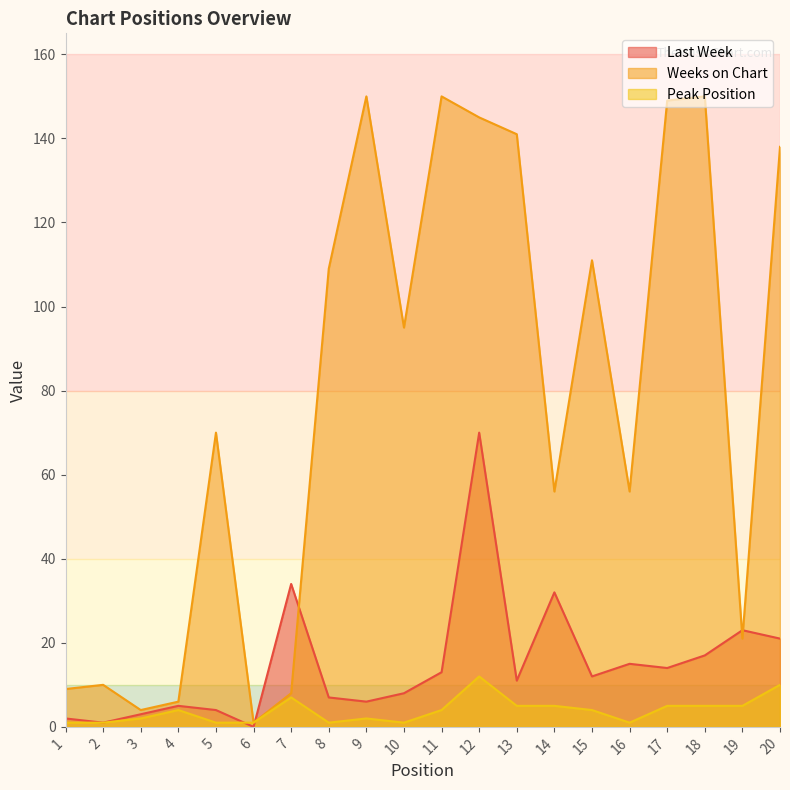

Reading left to right, what are all the values shown in this chart?

Last Week: 1=2	2=1	3=3	4=5	5=4	6=0	7=34	8=7	9=6	10=8	11=13	12=70	13=11	14=32	15=12	16=15	17=14	18=17	19=23	20=21
Weeks on Chart: 1=9	2=10	3=4	4=6	5=70	6=1	7=8	8=109	9=150	10=95	11=150	12=145	13=141	14=56	15=111	16=56	17=149	18=150	19=21	20=138
Peak Position: 1=1	2=1	3=2	4=4	5=1	6=1	7=7	8=1	9=2	10=1	11=4	12=12	13=5	14=5	15=4	16=1	17=5	18=5	19=5	20=10